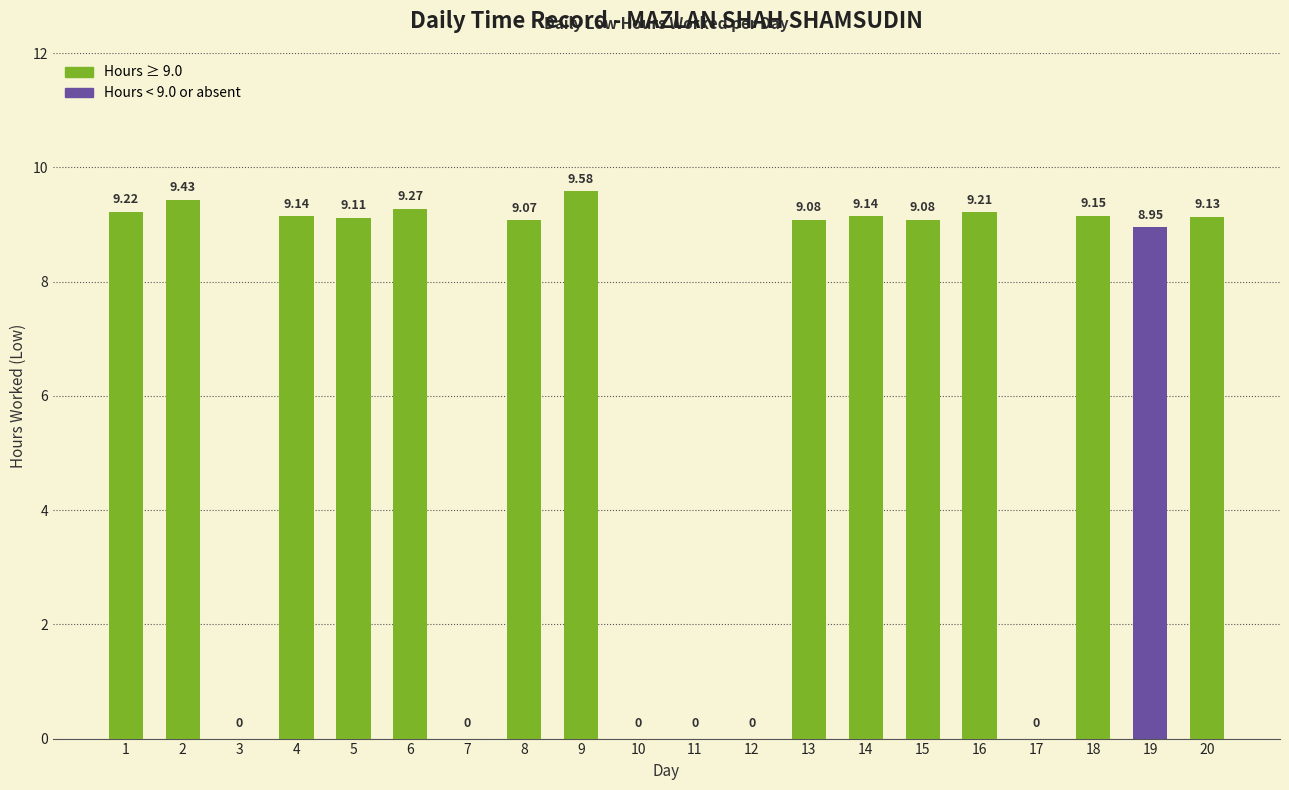

What is the approximate value at 2?

9.4